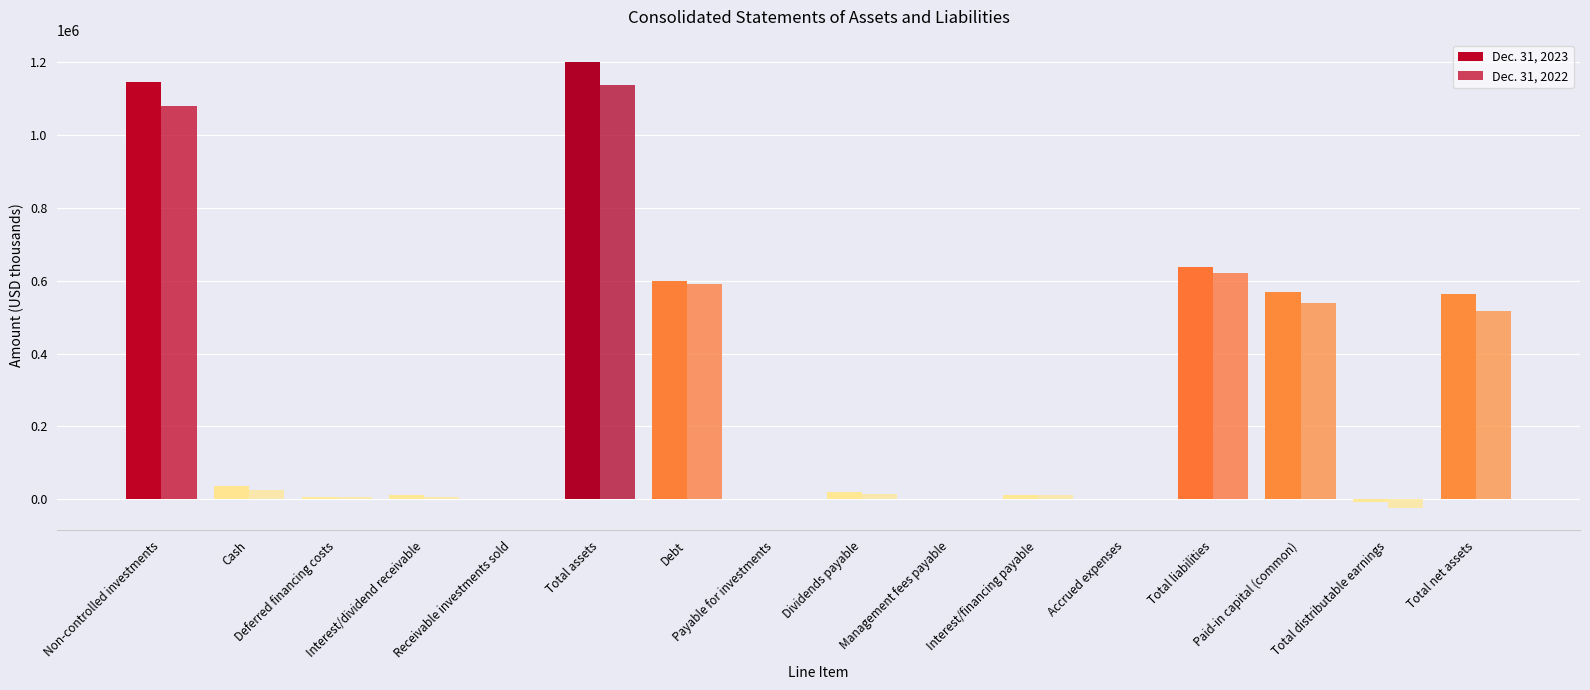

Reading left to right, list all the values displayed in this chart.

Dec. 31, 2023: Non-controlled investments=1146036	Cash=36643	Deferred financing costs=5769	Interest/dividend receivable=10834	Receivable investments sold=387	Total assets=1199687	Debt=599373	Payable for investments=280	Dividends payable=21280	Management fees payable=356	Interest/financing payable=13167	Accrued expenses=1345	Total liabilities=637047	Paid-in capital (common)=569210	Total distributable earnings=-7118	Total net assets=562640
Dec. 31, 2022: Non-controlled investments=1078117	Cash=25116	Deferred financing costs=6070	Interest/dividend receivable=7712	Receivable investments sold=228	Total assets=1135857	Debt=591307	Payable for investments=39	Dividends payable=14285	Management fees payable=325	Interest/financing payable=11374	Accrued expenses=1128	Total liabilities=619625	Paid-in capital (common)=539366	Total distributable earnings=-23681	Total net assets=516232